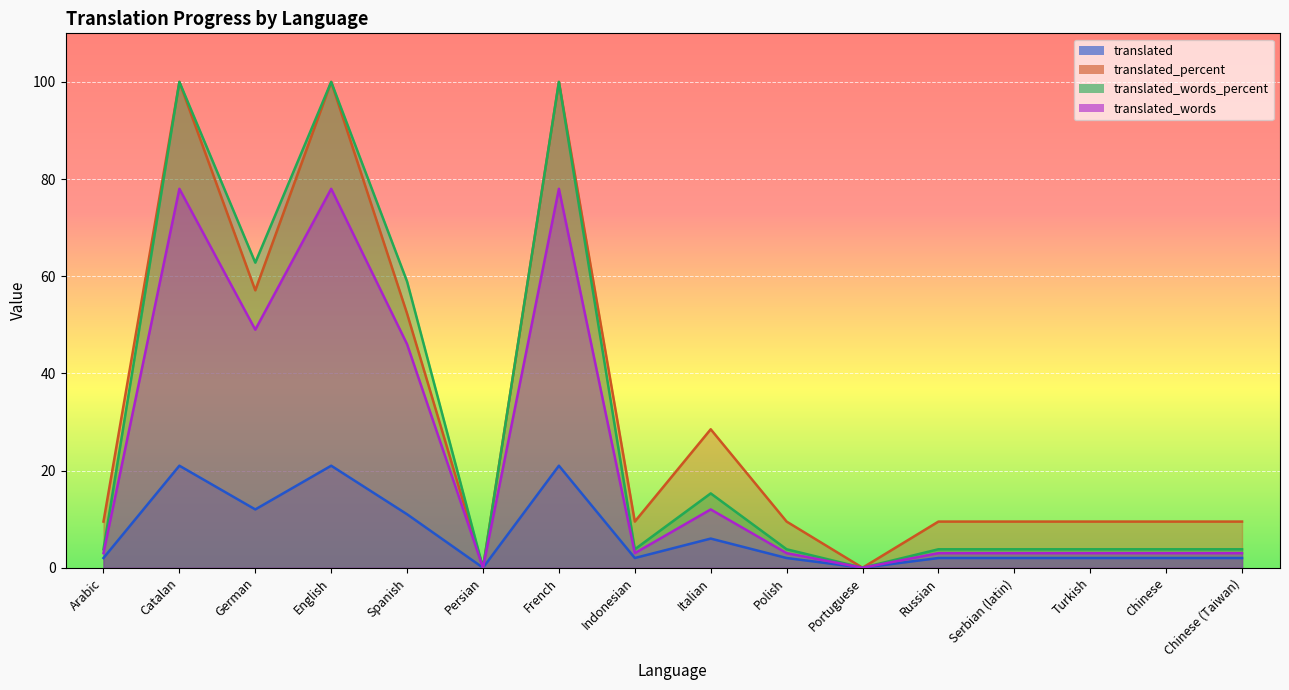

True or false: translated_words_percent and translated_percent cross at least once.

False